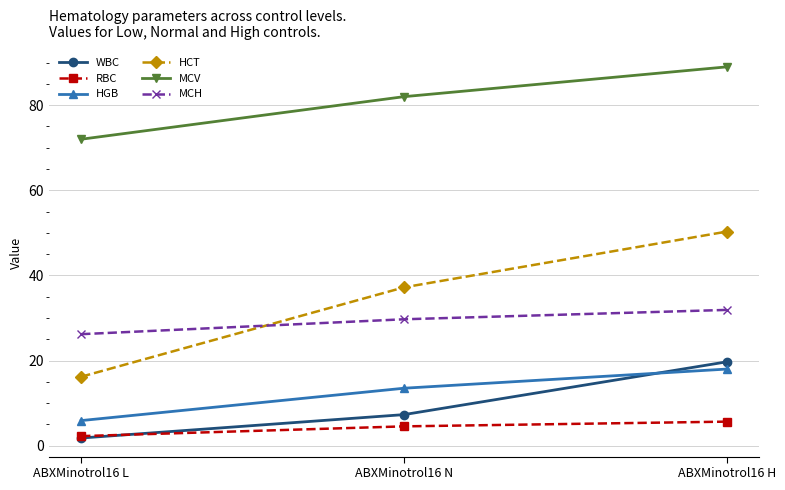

What is the label of the 1st point from the left?

ABXMinotrol16 L